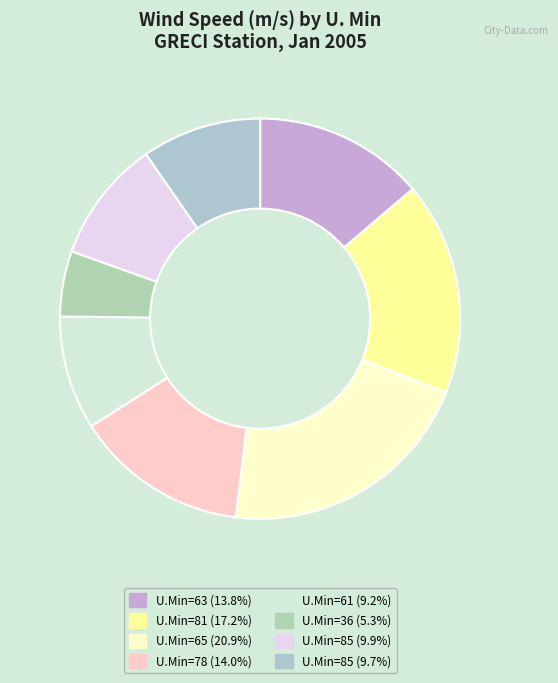

Which slice is the largest?

65